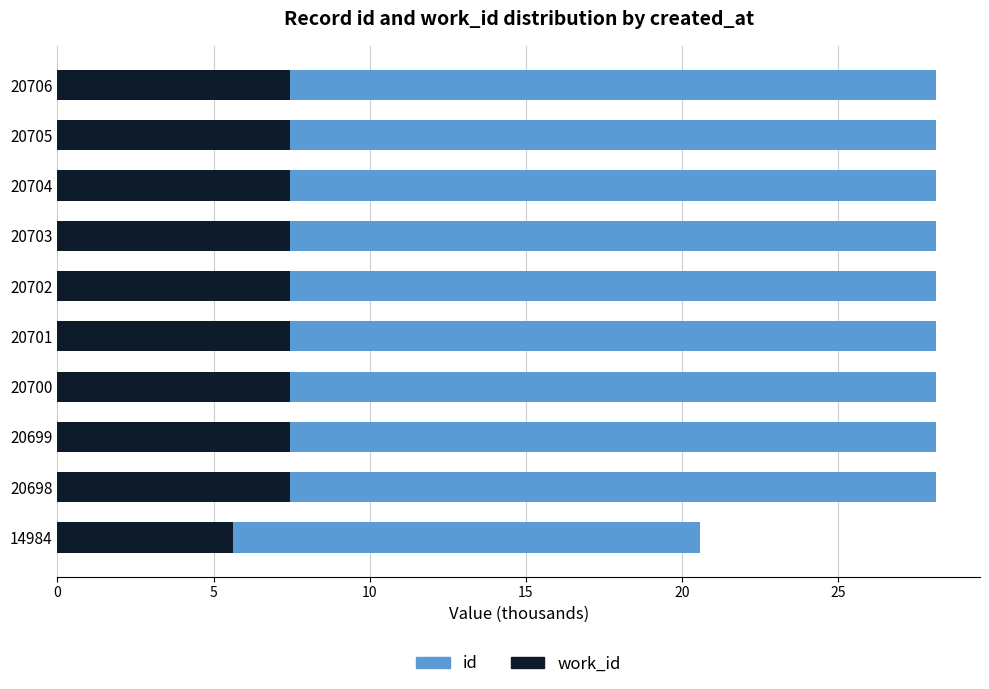

What is the total value across all series at 20699?

28.1